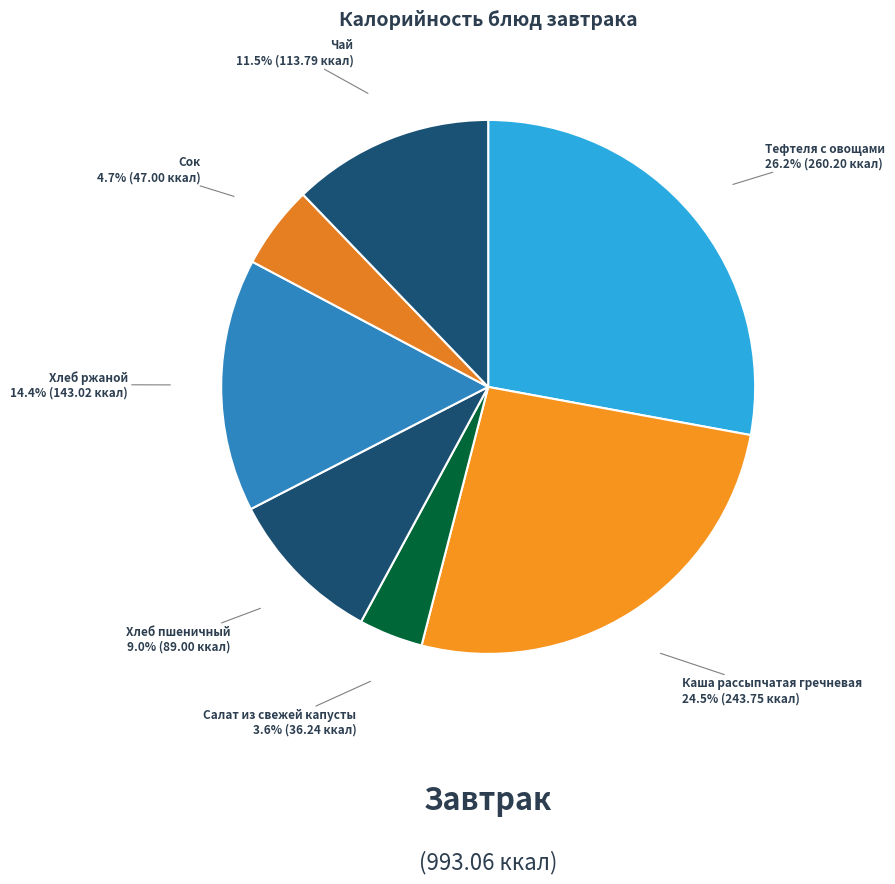

Which category has the biggest portion of the pie?

Тефтеля с овощами